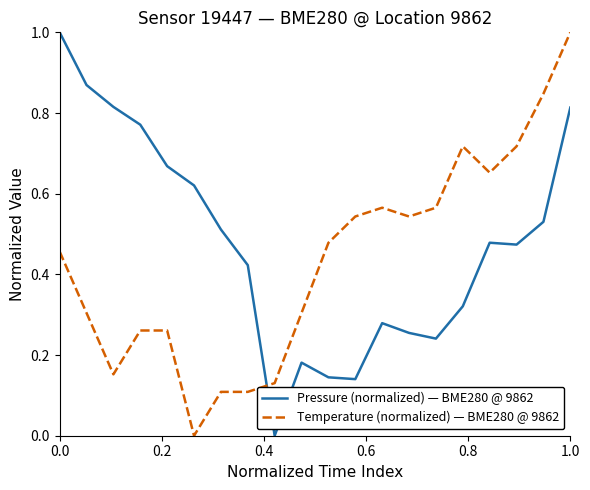

Which series has the largest total across all categories?

Pressure (normalized) — BME280 @ 9862